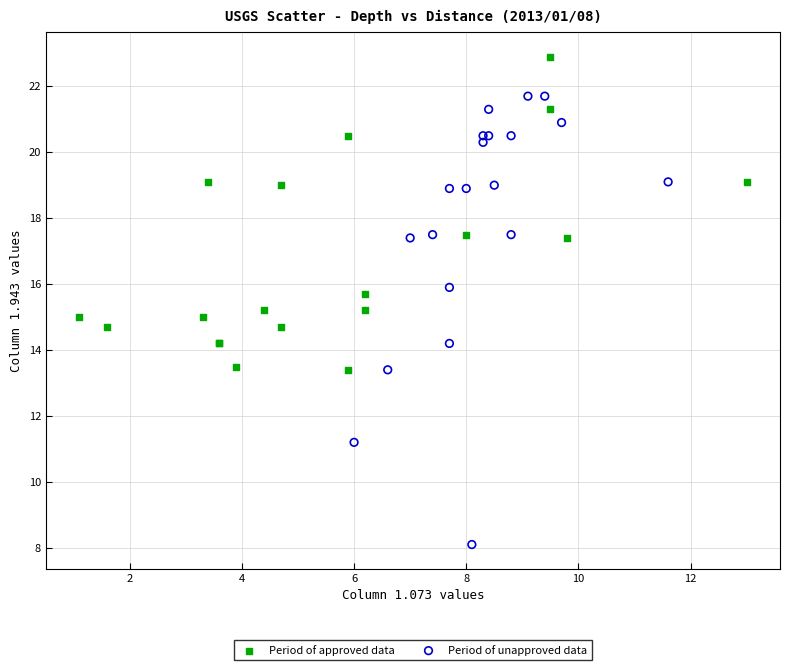

What are all the series names shown in the legend?

Period of approved data, Period of unapproved data